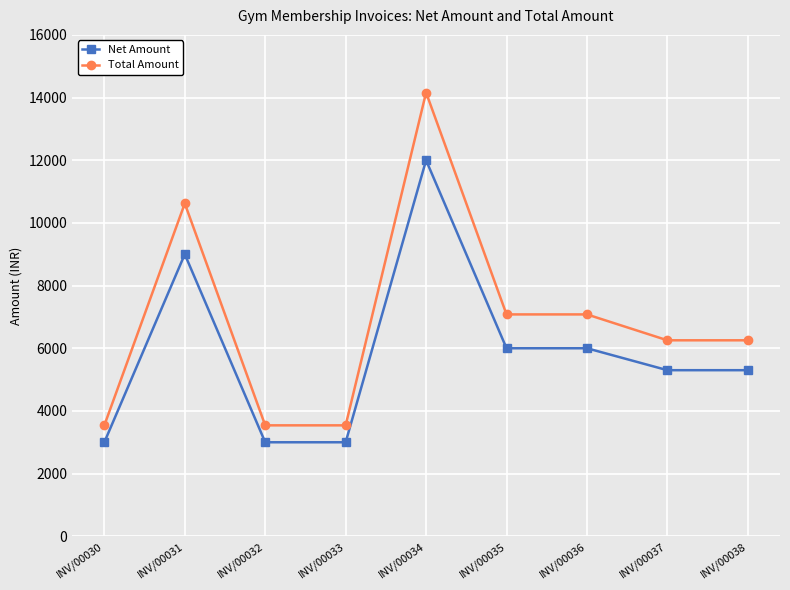

Which series has the widest spread of values?

Total Amount